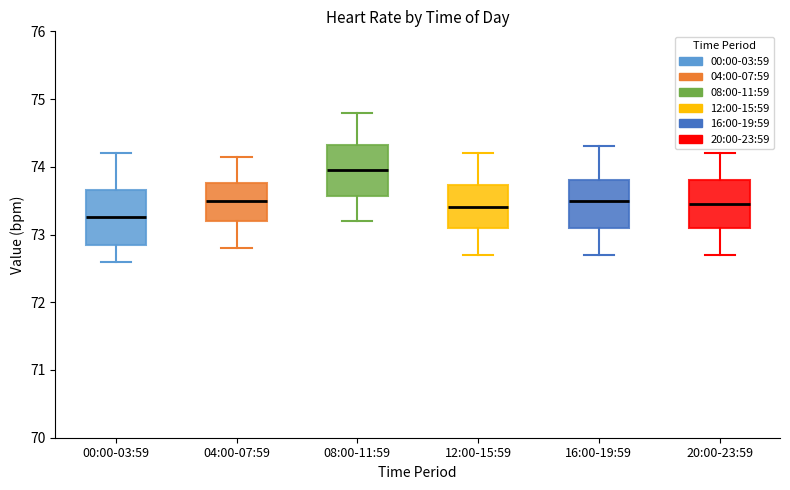

Reading left to right, transcribe this box plot: for each box, give where its median line is, the range the box spans, and where its two whiskers end, as read against the y-axis. The values are not printed on the chart, so give them approximately, as read against the axis.

00:00-03:59: median 73.3, box 72.9 to 73.7, whiskers 72.6 to 74.2
04:00-07:59: median 73.5, box 73.2 to 73.8, whiskers 72.8 to 74.2
08:00-11:59: median 74.0, box 73.6 to 74.3, whiskers 73.2 to 74.8
12:00-15:59: median 73.4, box 73.1 to 73.7, whiskers 72.7 to 74.2
16:00-19:59: median 73.5, box 73.1 to 73.8, whiskers 72.7 to 74.3
20:00-23:59: median 73.5, box 73.1 to 73.8, whiskers 72.7 to 74.2